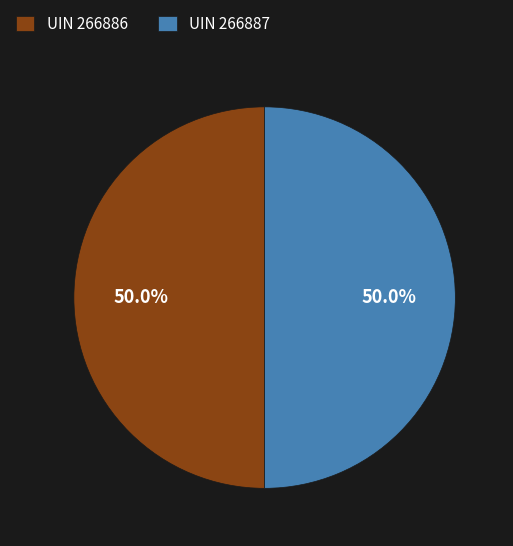

Approximately how many times larger is the value at UIN 266887 compared to UIN 266886?

1.0